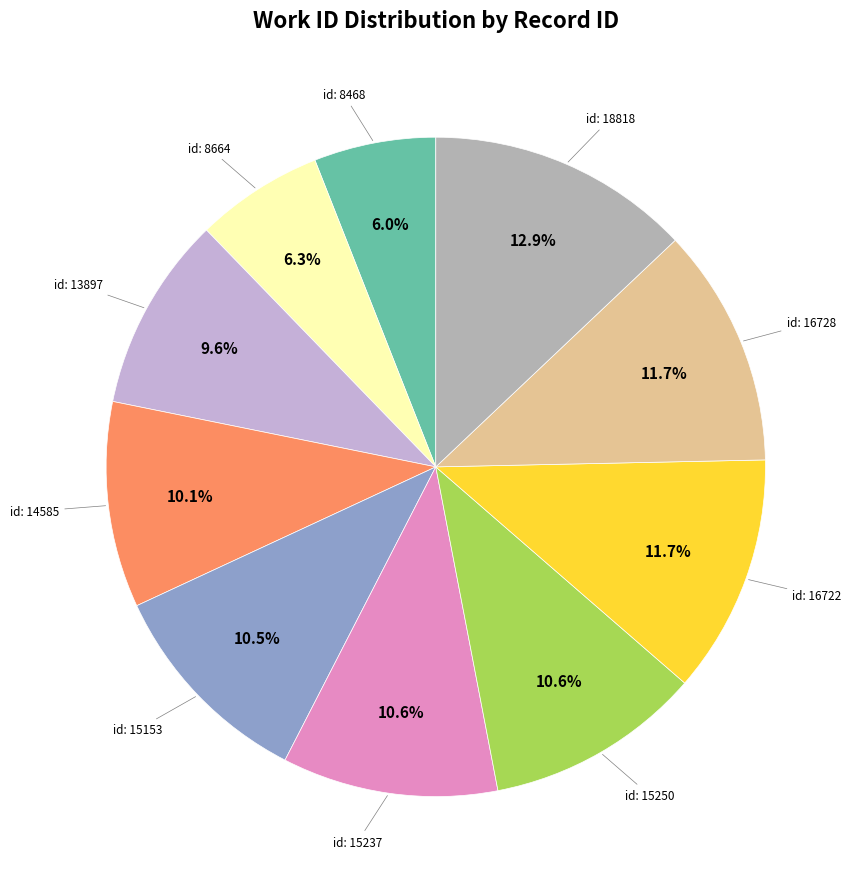

Is there a majority slice in this chart?

No